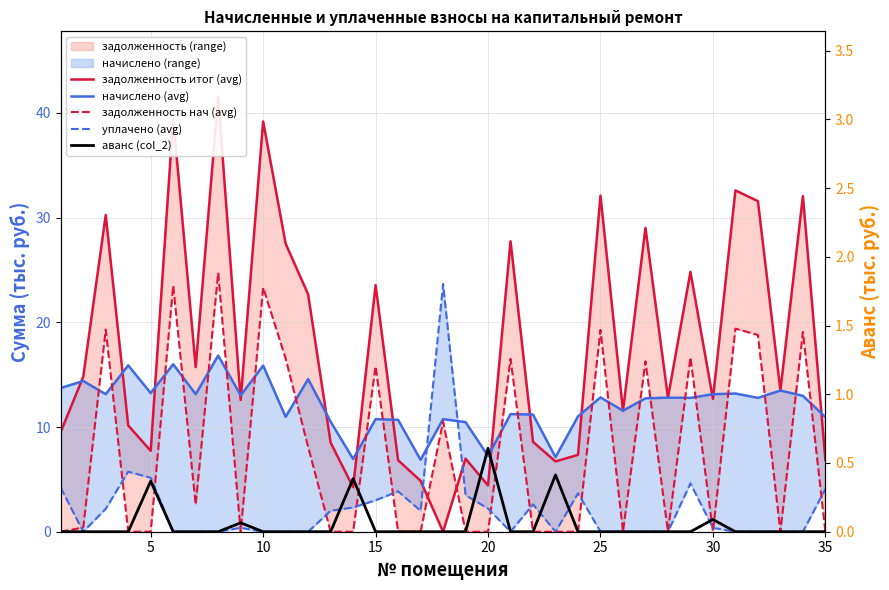

True or false: задолженность итог (avg) and уплачено (avg) cross at least once.

True